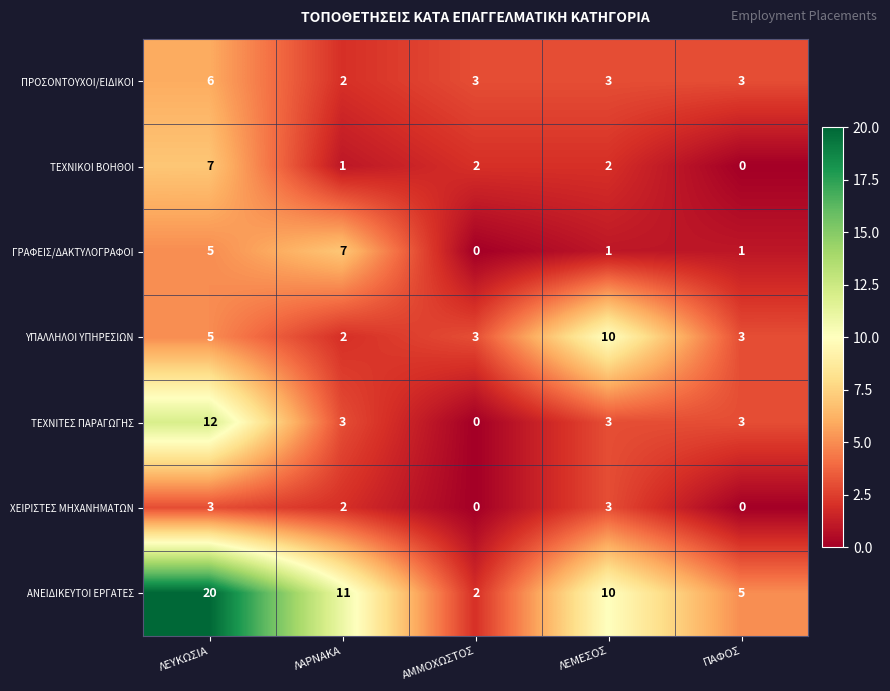

At which category is the sum across all series the highest?

ΛΕΥΚΩΣΙΑ